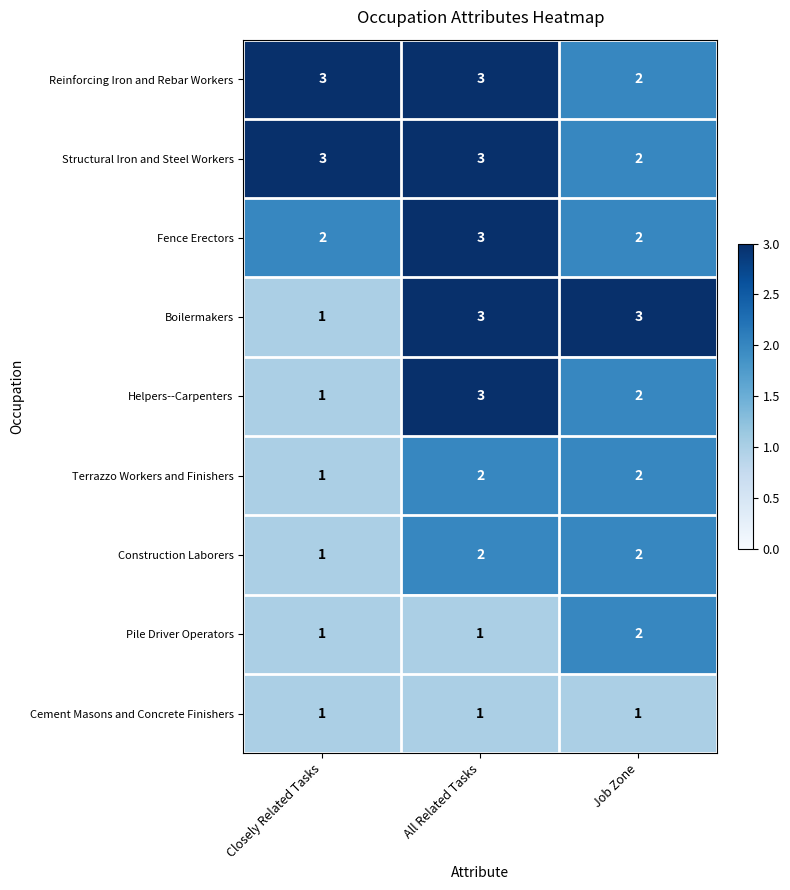

Where is Helpers--Carpenters nearest to the value 2?

Job Zone